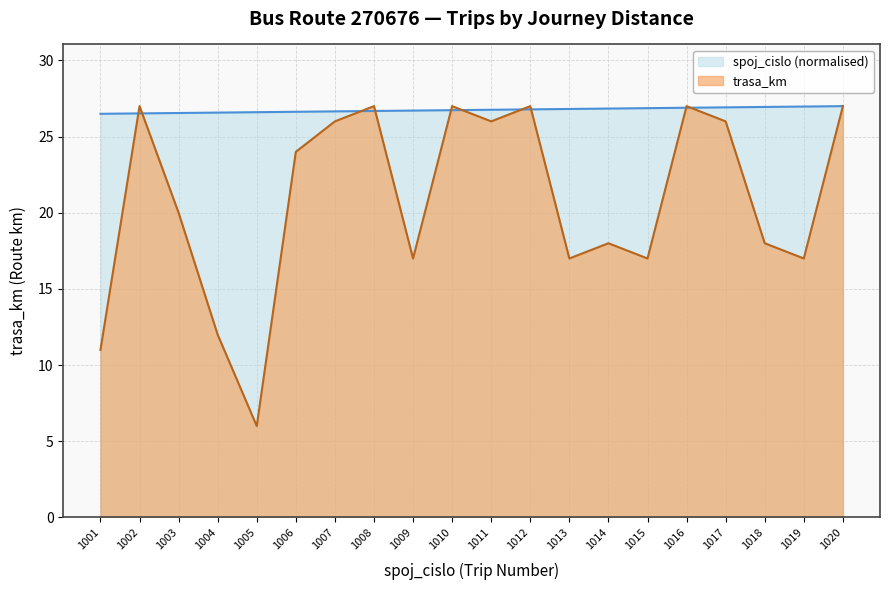

How many times do spoj_cislo and trasa_km cross each other?

10